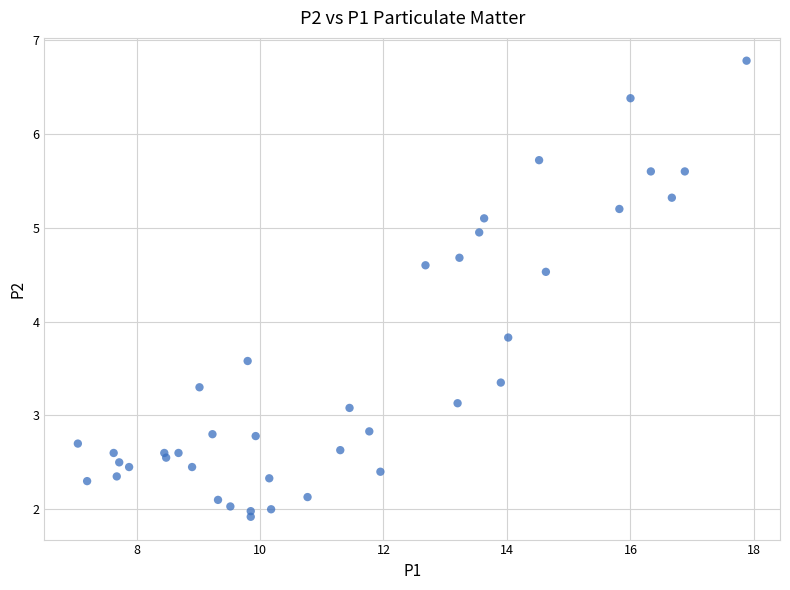

What Y value in the scatter plot is closest to 4?

3.8